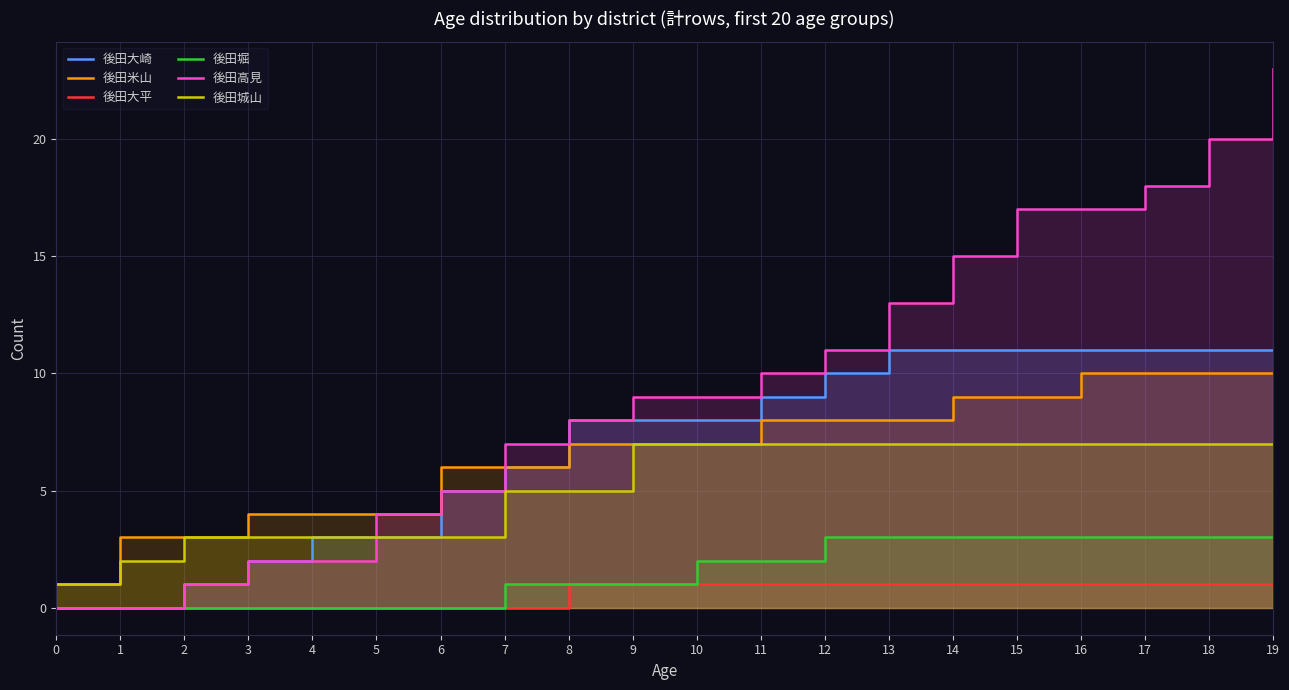

What is the difference between the highest and lowest values at 2?

3